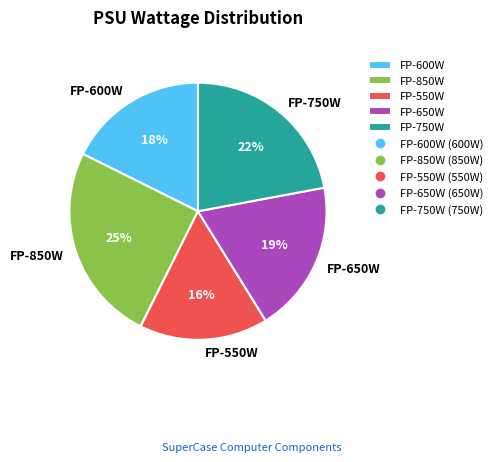

Combined, do FP-850W and FP-600W account for over 50%?

No